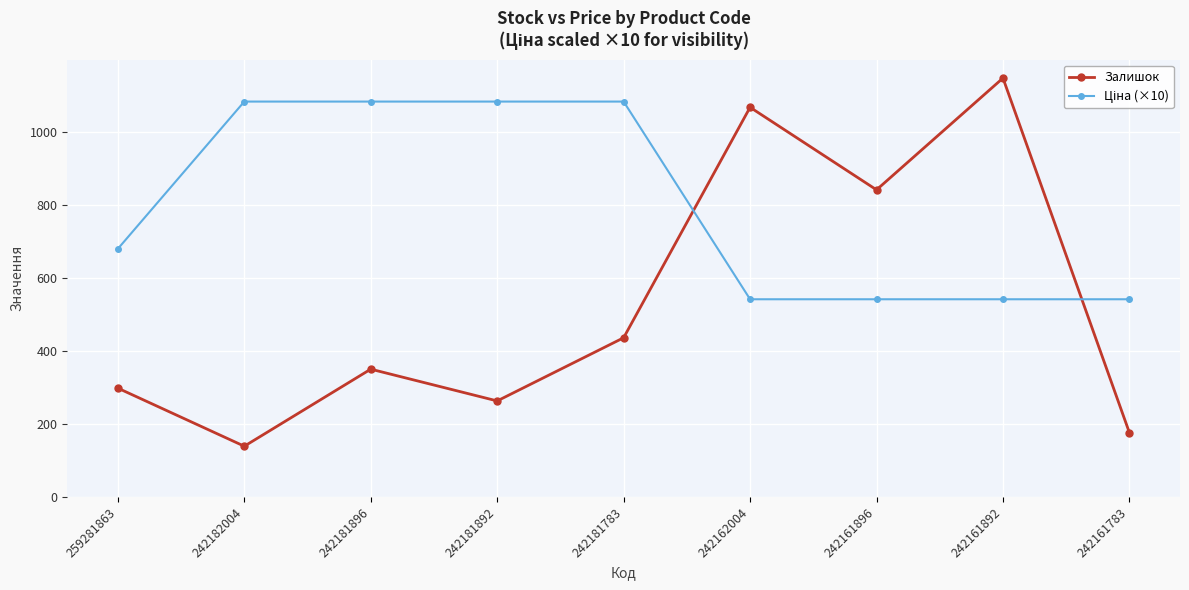

Rank the categories by Залишок value from lowest to highest.

242182004, 242161783, 242181892, 259281863, 242181896, 242181783, 242161896, 242162004, 242161892